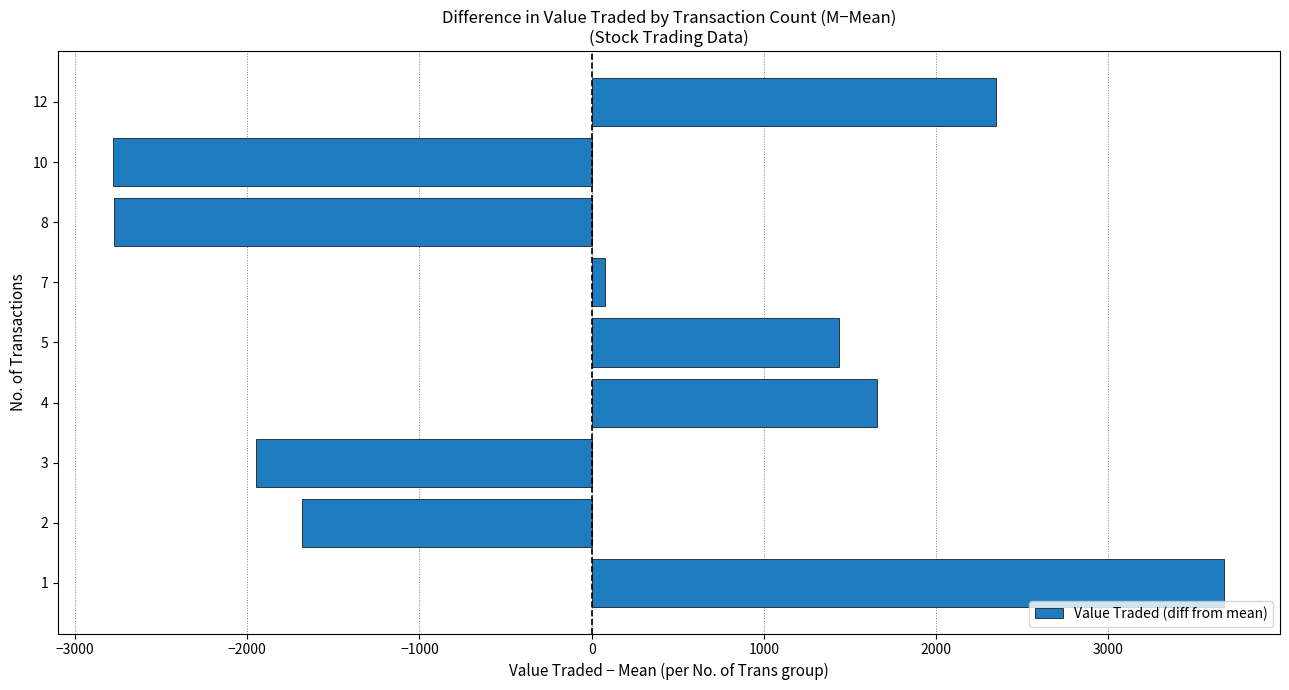

Between 5 and 4, which is larger?

4